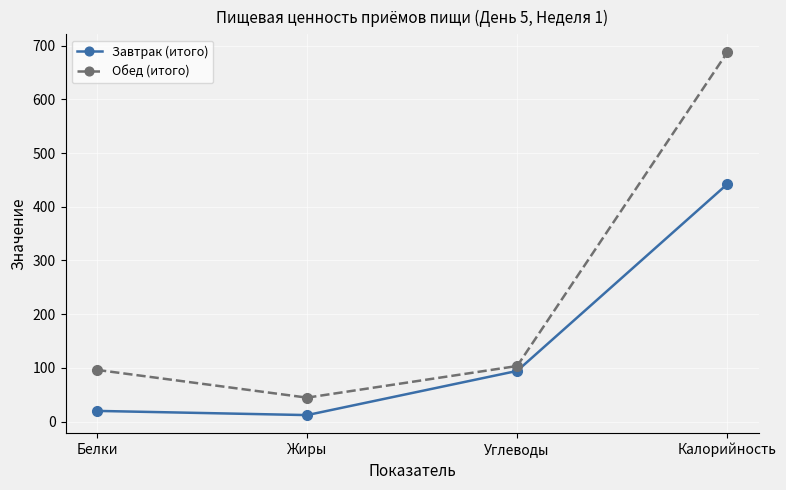

What position from the right is Жиры?

3